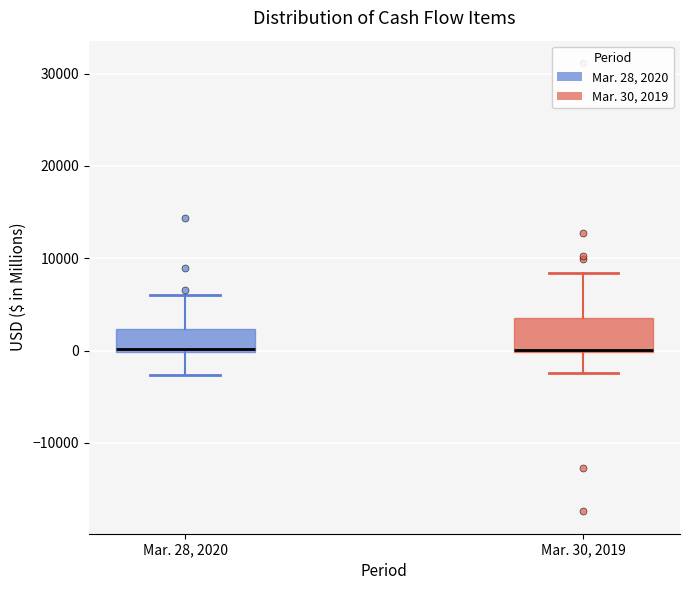

Reading left to right, read every box against the y-axis: the position of its median line, the range the box covers, and the ends of its whiskers. The values are not printed on the chart, so give them approximately, as read against the axis.

Mar. 28, 2020: median 0, box 0 to 2000, whiskers -3000 to 6000
Mar. 30, 2019: median 0, box 0 to 4000, whiskers -2000 to 8000